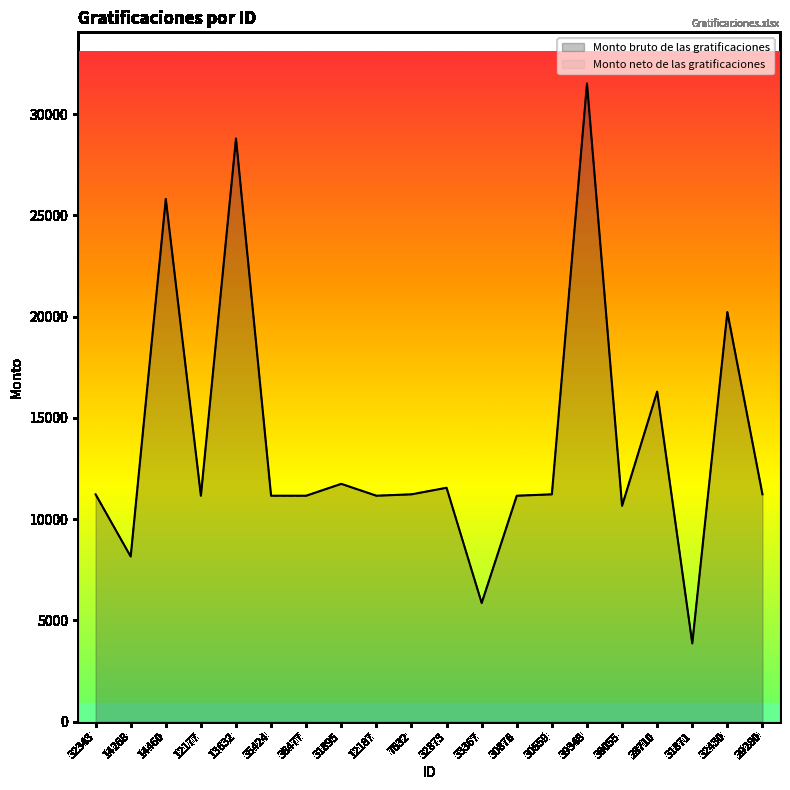

Which category has the lowest value in the Monto neto de las gratificaciones series?

31871